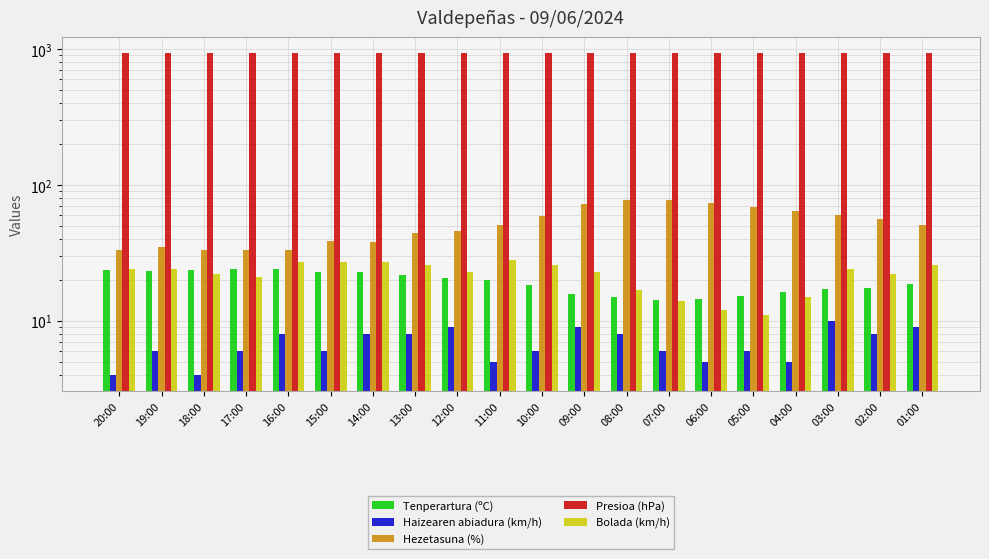

Are the bars grouped side by side (vs. stacked)?

Yes